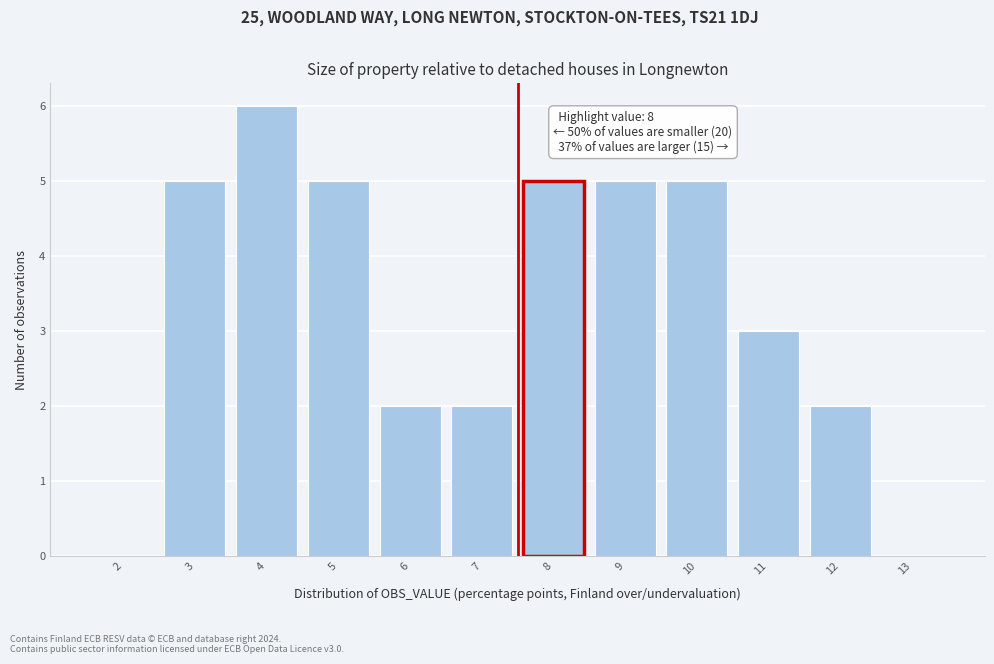

Reading left to right, list all the values displayed in this chart.

2=0	3=5	4=6	5=5	6=2	7=2	8=5	9=5	10=5	11=3	12=2	13=0